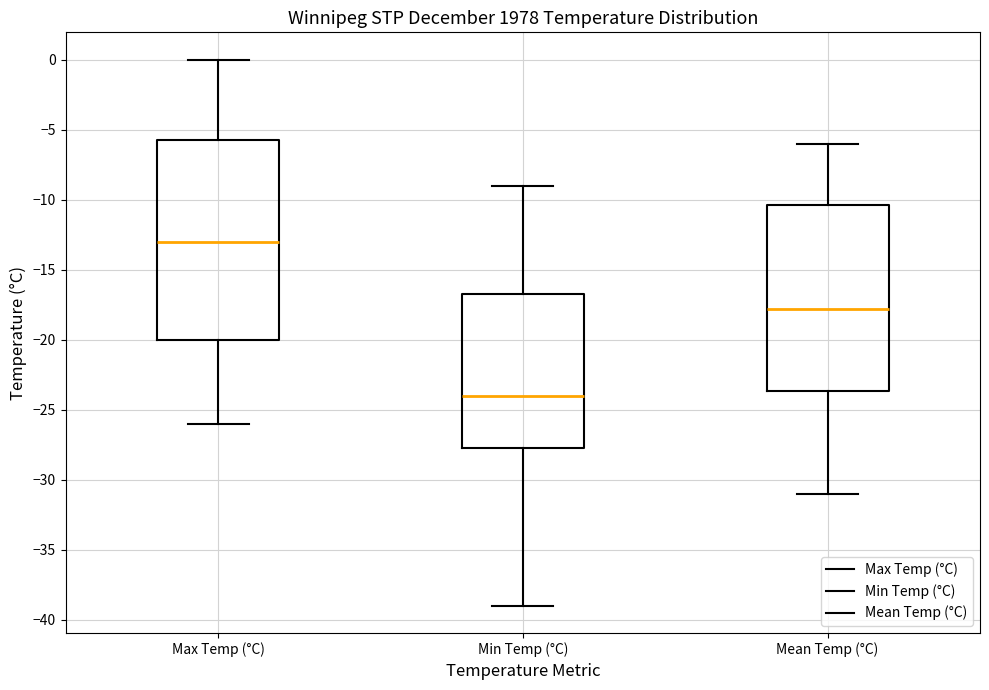

Which box has the lowest median line?

Min Temp (°C)